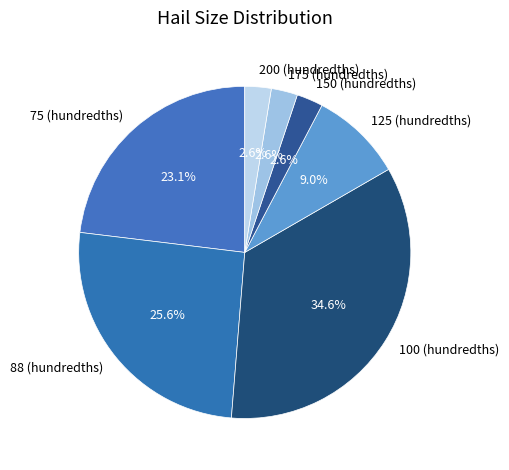

Which has a higher value, 200 (hundredths) or 100 (hundredths)?

100 (hundredths)